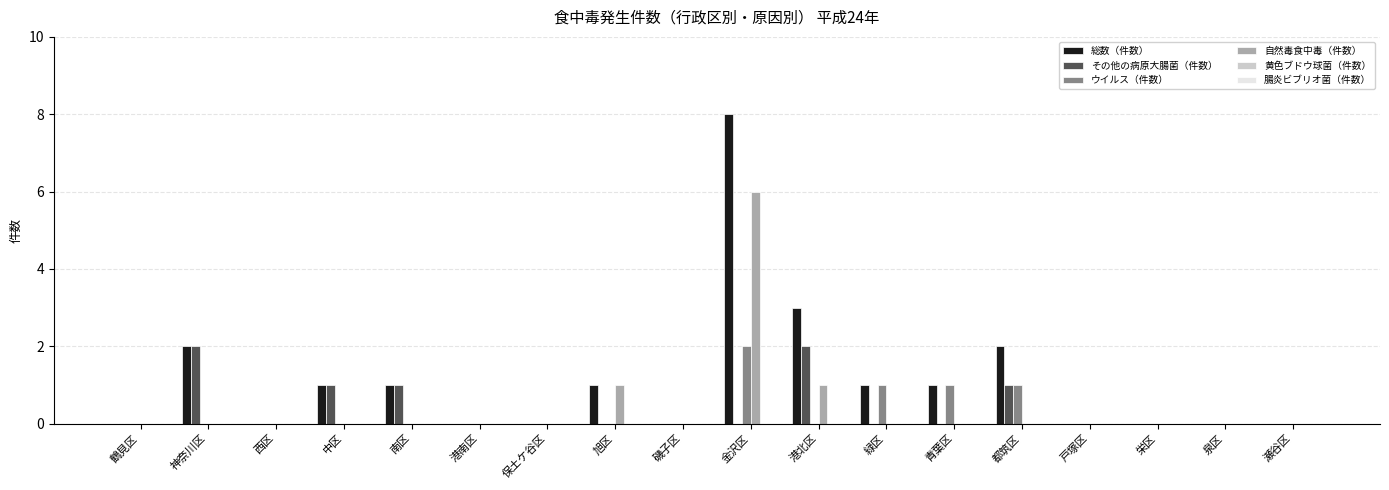

How many categories are shown in the chart?

18